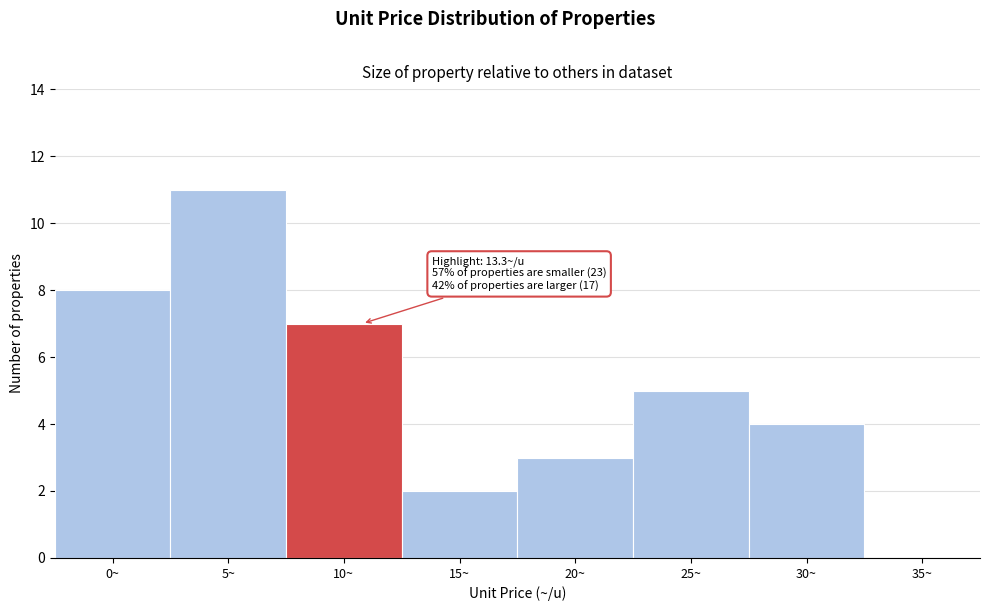

Reading left to right, extract all data points from this chart.

0~=8	5~=11	10~=7	15~=2	20~=3	25~=5	30~=4	35~=0